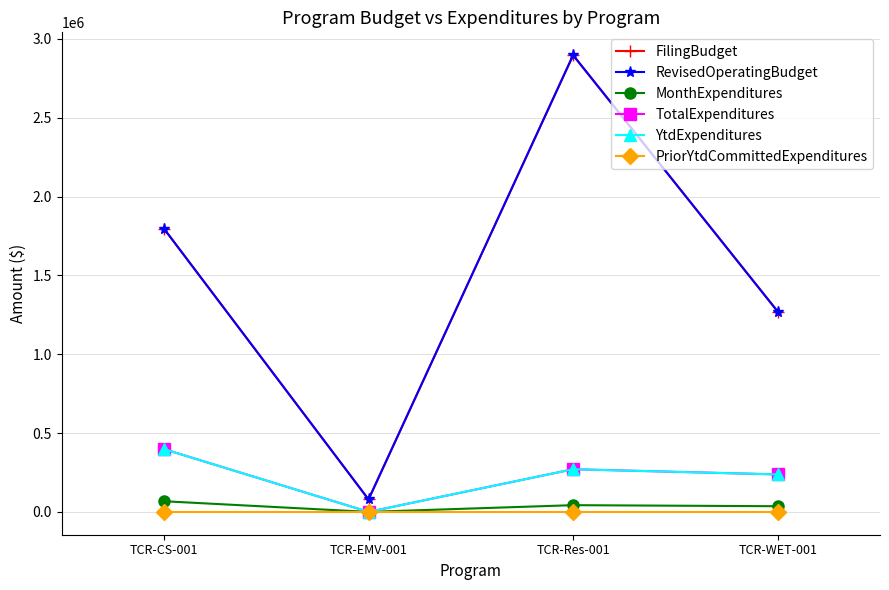

Reading left to right, list all the values displayed in this chart.

FilingBudget: TCR-CS-001=1796748	TCR-EMV-001=79028	TCR-Res-001=2896876	TCR-WET-001=1270776
RevisedOperatingBudget: TCR-CS-001=1796748	TCR-EMV-001=79028	TCR-Res-001=2896876	TCR-WET-001=1270776
MonthExpenditures: TCR-CS-001=67516	TCR-EMV-001=0	TCR-Res-001=42596	TCR-WET-001=35923
TotalExpenditures: TCR-CS-001=398137	TCR-EMV-001=0	TCR-Res-001=270543	TCR-WET-001=237558
YtdExpenditures: TCR-CS-001=398137	TCR-EMV-001=0	TCR-Res-001=270543	TCR-WET-001=237558
PriorYtdCommittedExpenditures: TCR-CS-001=0	TCR-EMV-001=0	TCR-Res-001=0	TCR-WET-001=0